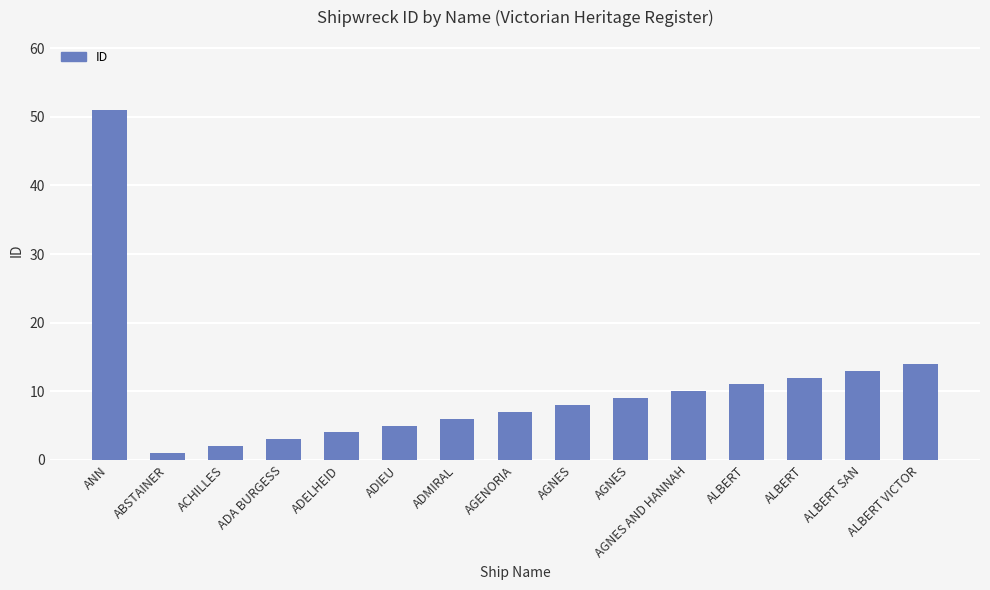

What is the difference between the maximum and minimum values?

50